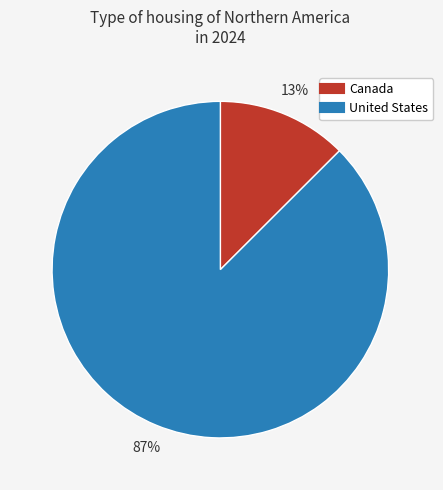

Which slice is the largest?

United States